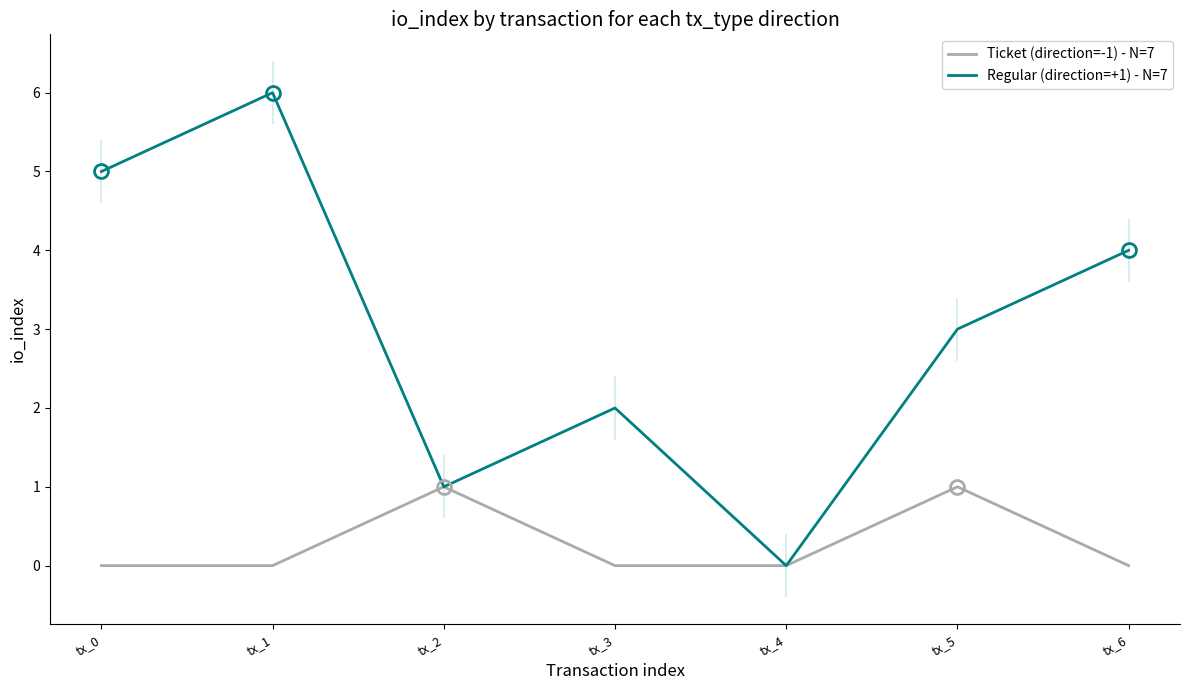

What is the difference between the maximum and second lowest values in the Regular (direction=+1) - N=7 series?

5